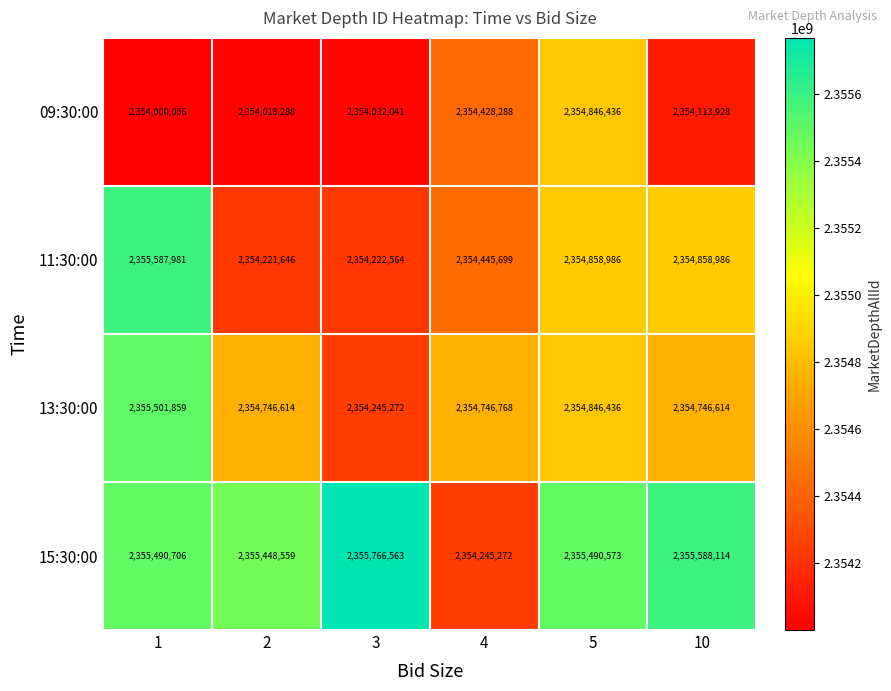

What is the spread (max minus min) of values at 5?

644137